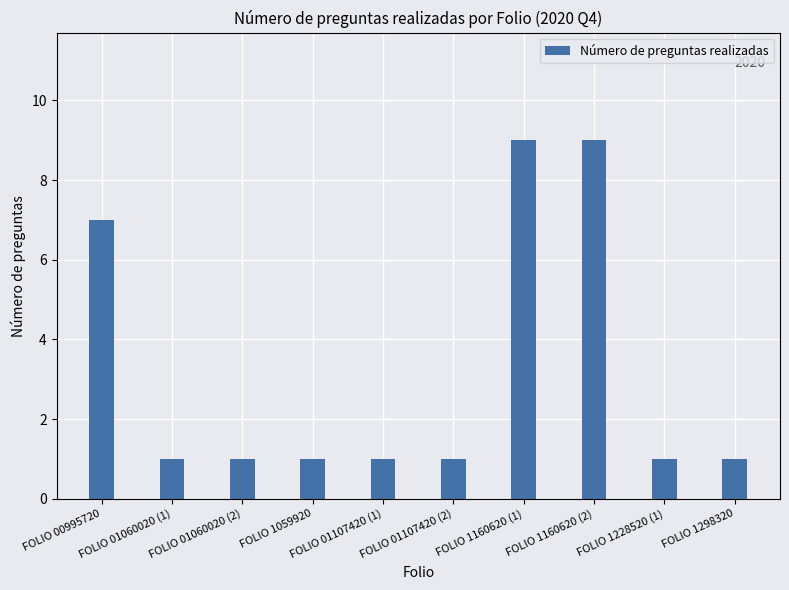

What is the sum of all values?

32